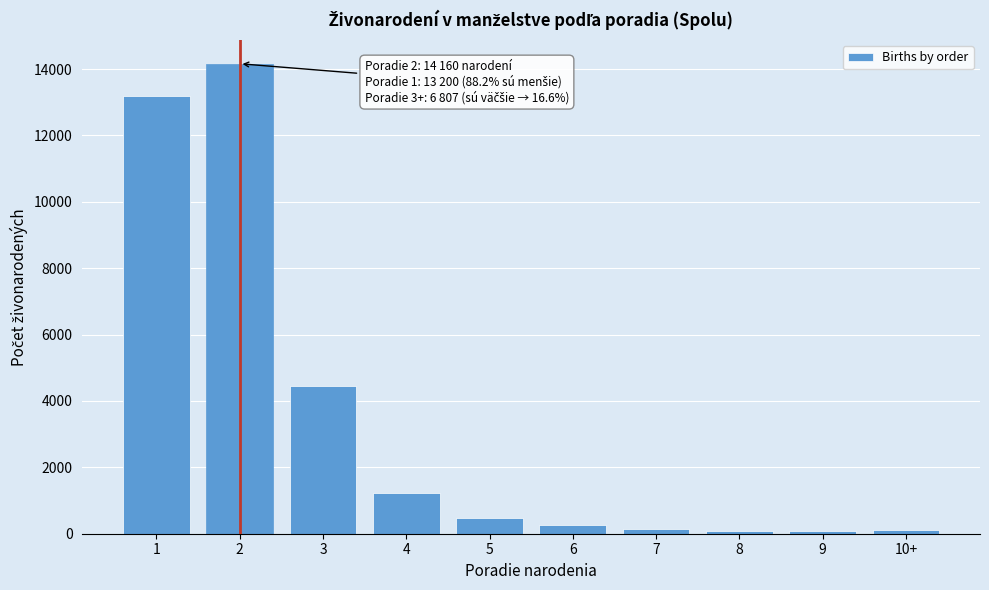

What is the maximum value shown in the chart?

14160